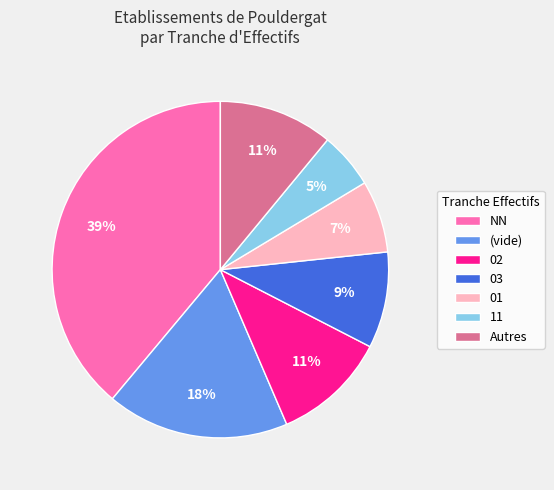

Do 11 and 03 together represent more than half of the pie?

No